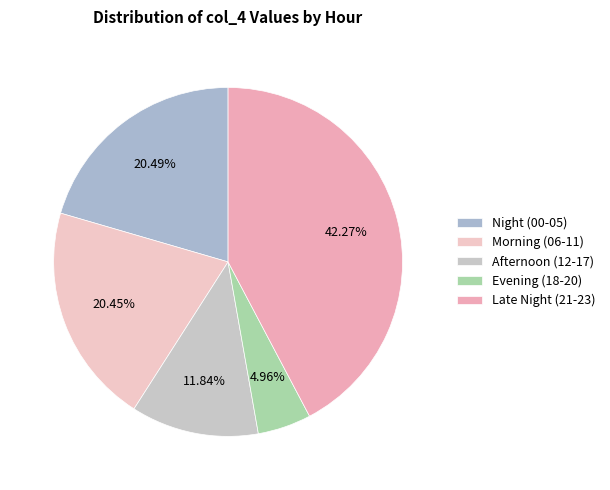

To the nearest percent, what is the difference between the largest and smallest slice percentages?

37%